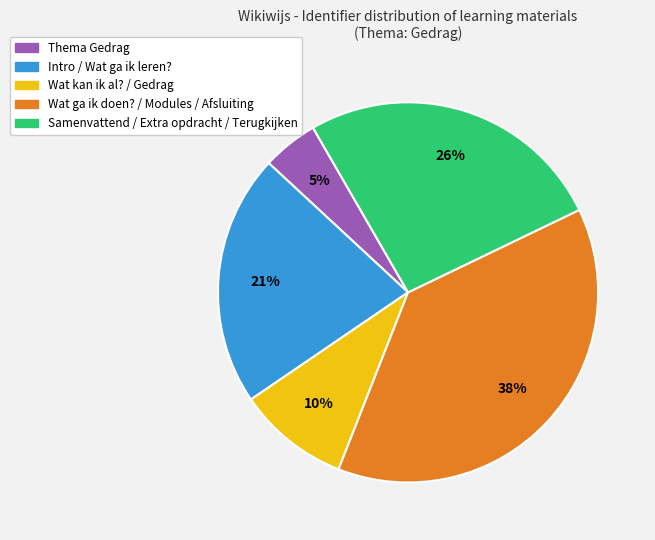

To the nearest percent, what is the difference between the largest and smallest slice percentages?

33%